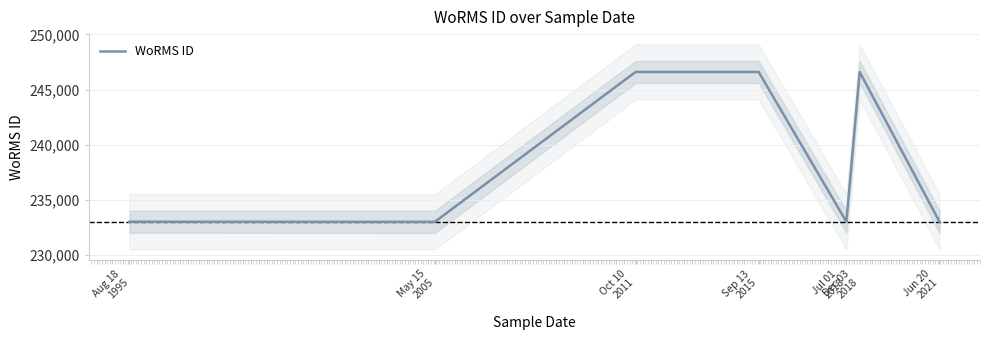

What is the smallest value displayed?

233015